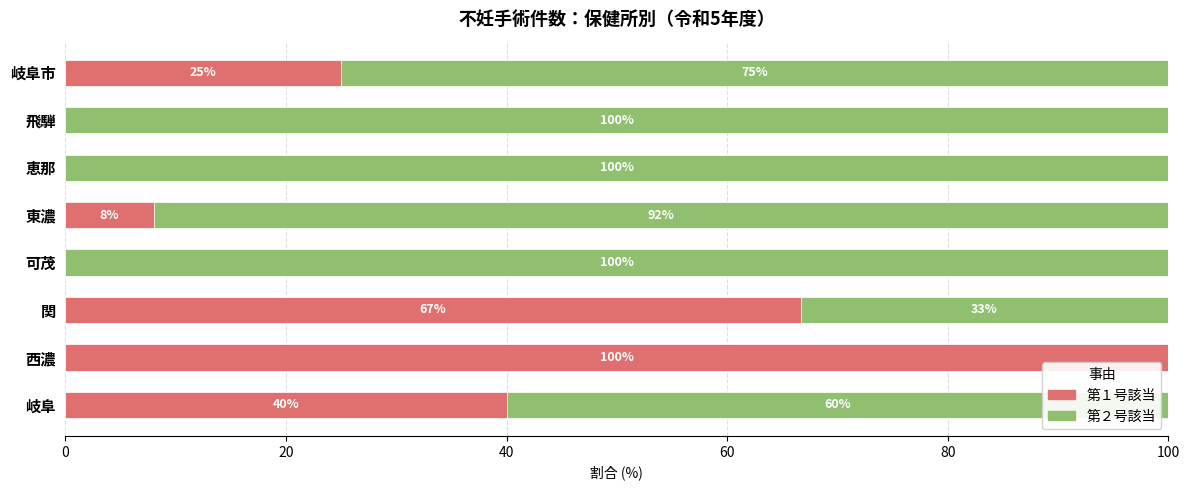

How many positive values does the 第１号該当 series have?

5